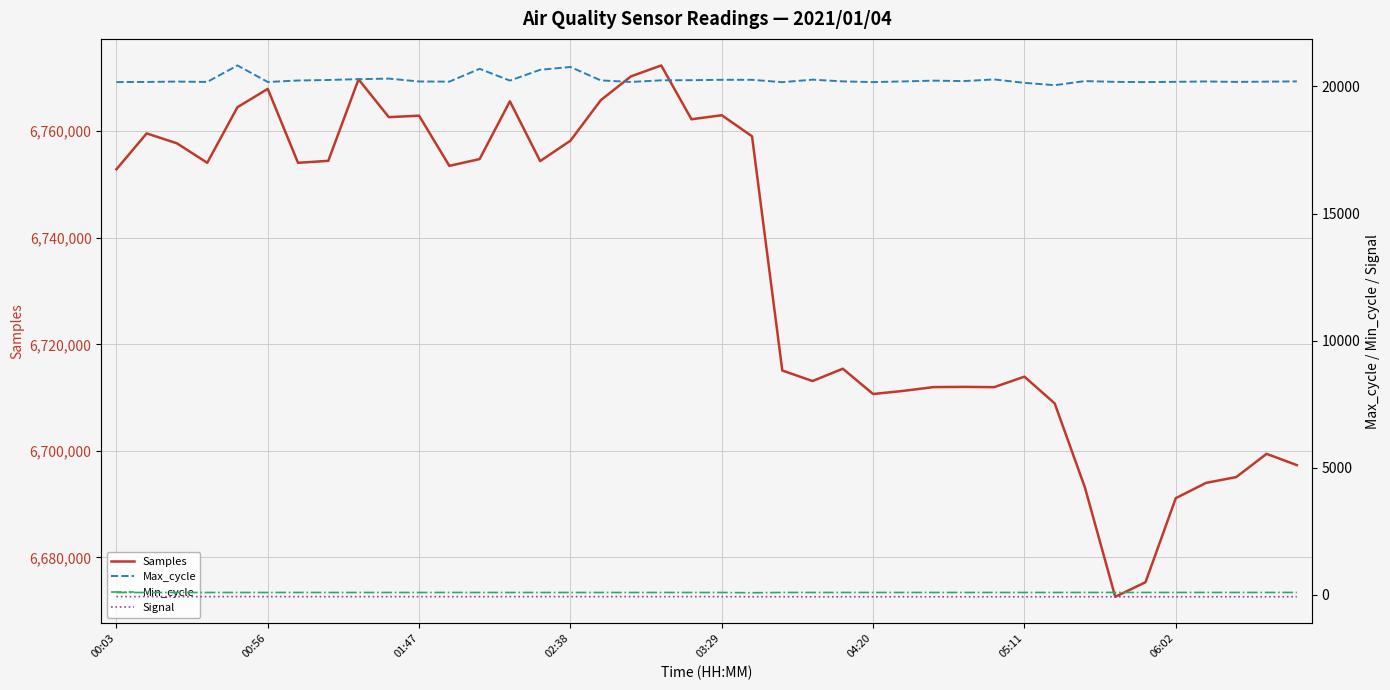

Rank the series by their maximum value, from lowest to highest.

Signal, Min_cycle, Max_cycle, Samples